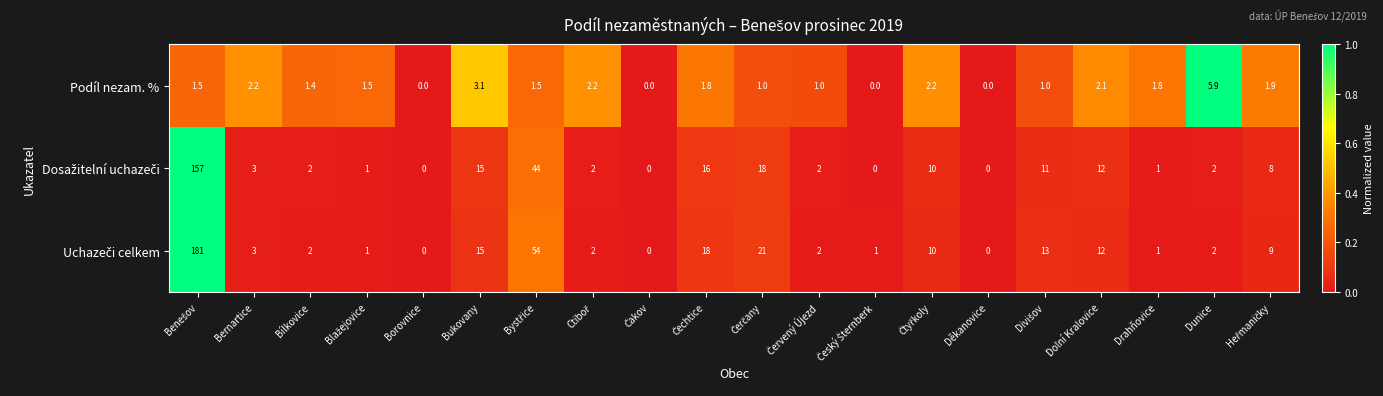

True or false: Podíl nezam. % has a value of 1.8 at Drahňovice.

True